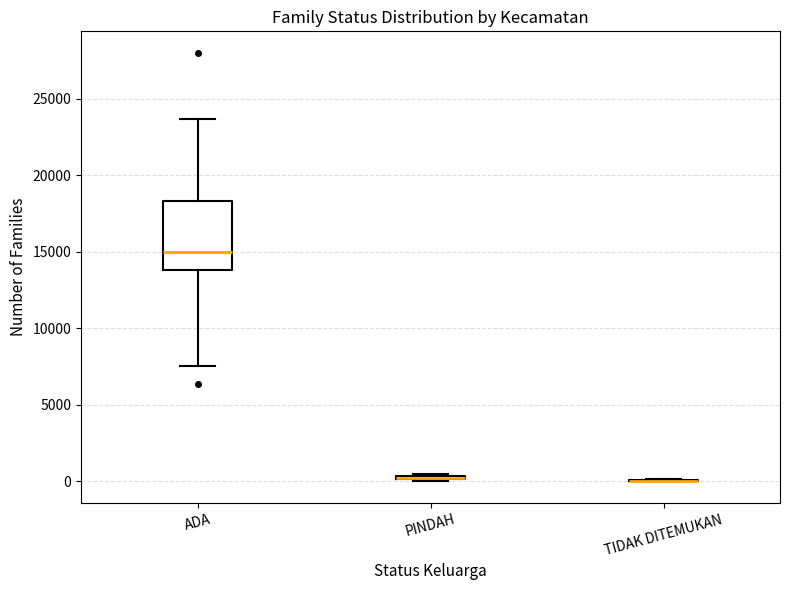

Comparing the boxes themselves (not the whiskers), which one is the tallest?

ADA